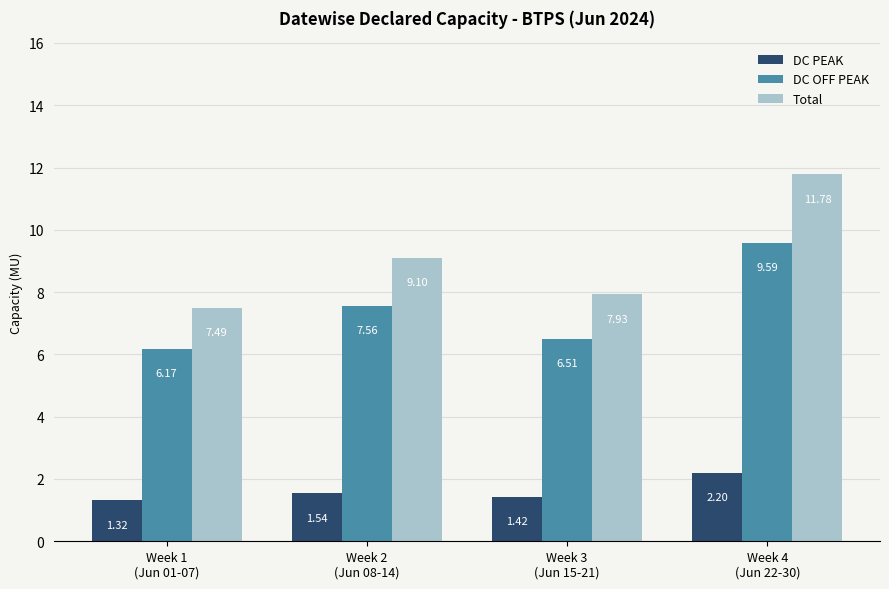

How many Total values are between 7 and 11?

3